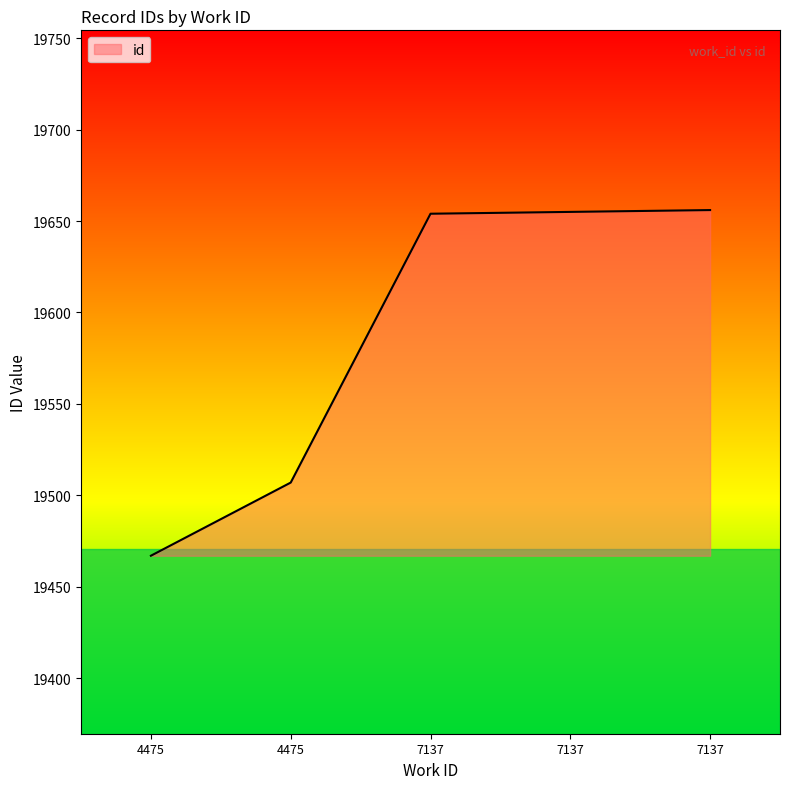

List the labels in order of value, largest first.

7137, 7137, 7137, 4475, 4475